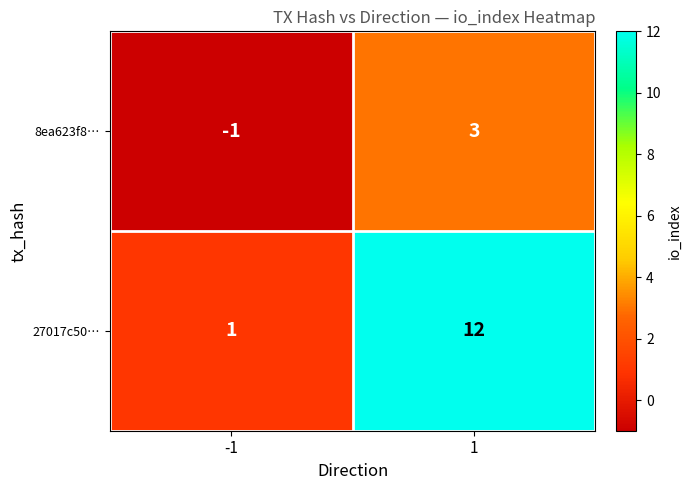

What value does the 8ea623f8… series have at 1?

3